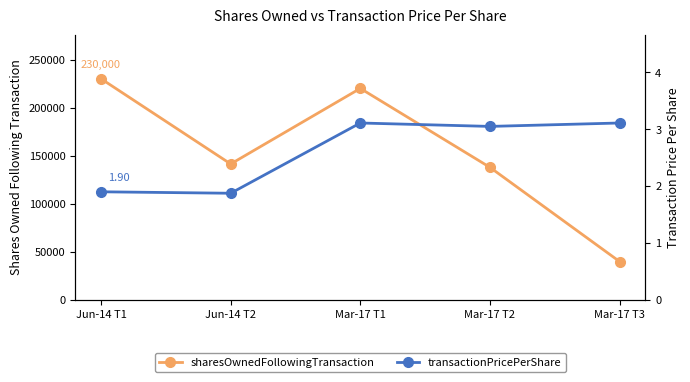

What is the maximum value shown in the chart?

230000.0